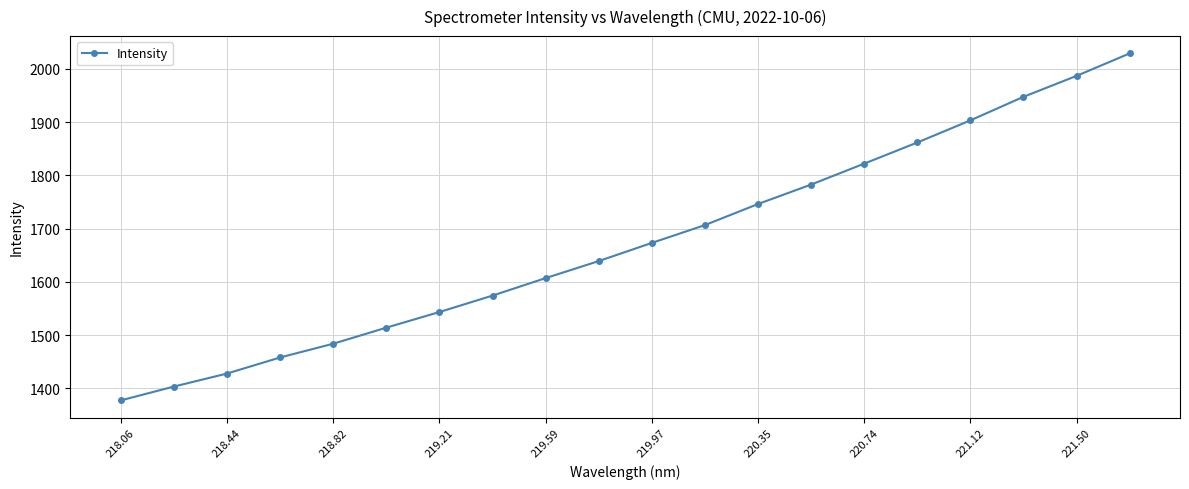

Does the chart have visible grid lines?

Yes